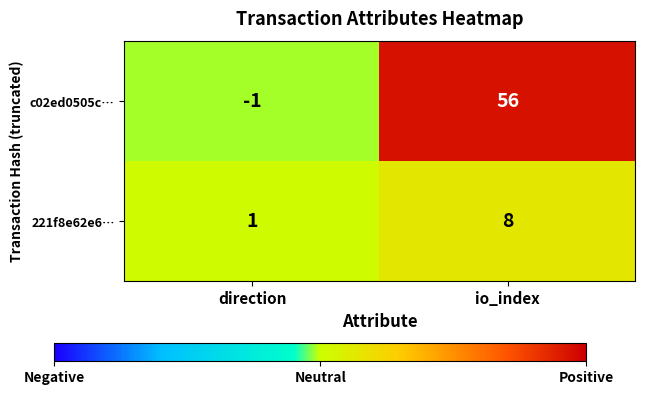

List the series in order of their peak value, lowest first.

221f8e62e6…, c02ed0505c…